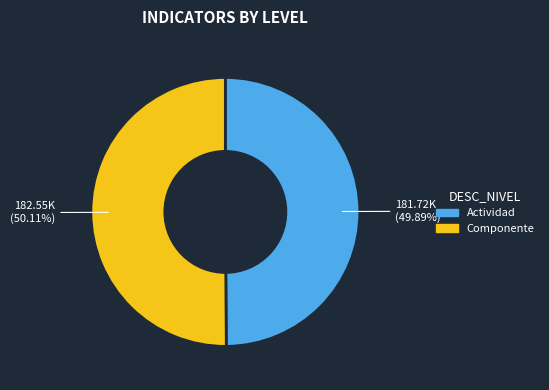

Approximately how many times larger is the value at Componente compared to Actividad?

1.0